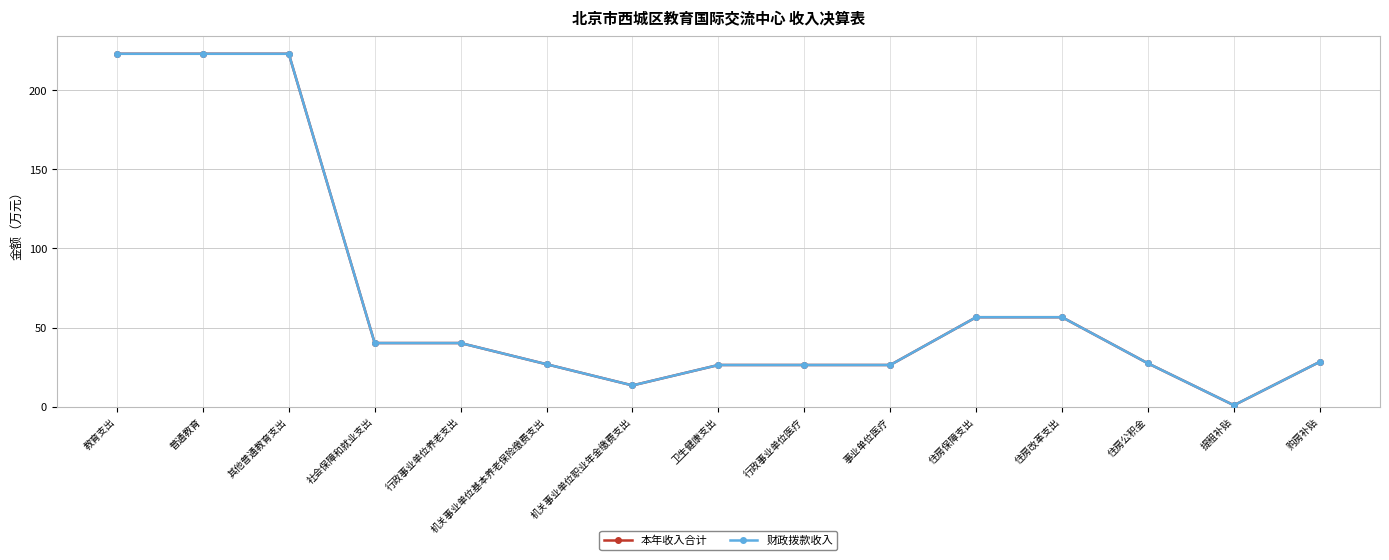

Does the chart have visible grid lines?

Yes